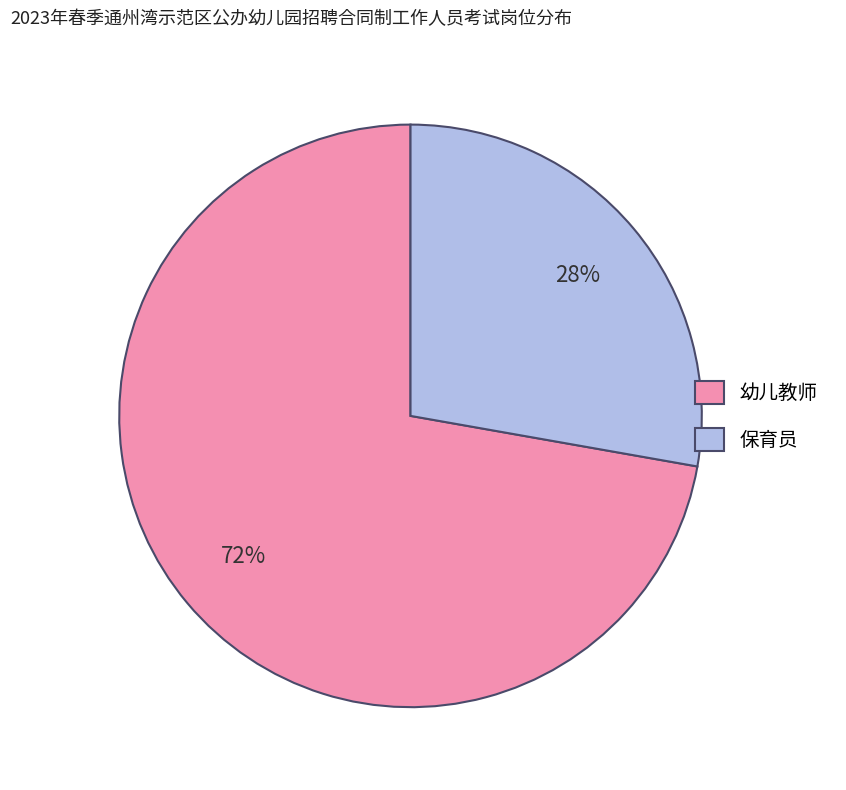

Is it true that 幼儿教师 is 72% of the pie?

True